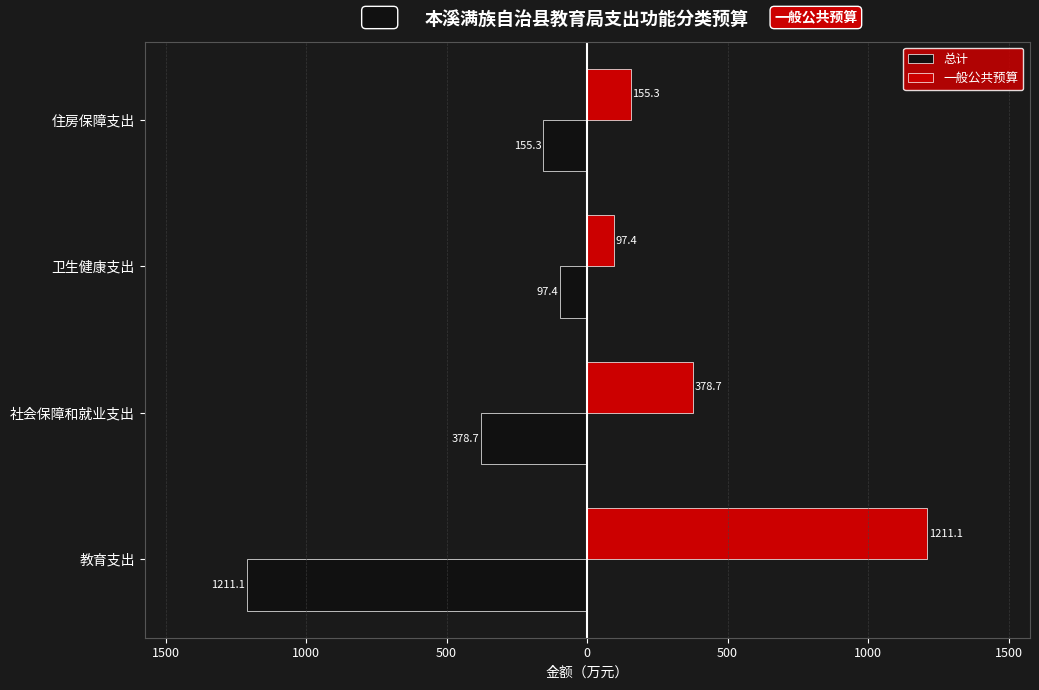

What are all the series names shown in the legend?

总计, 一般公共预算